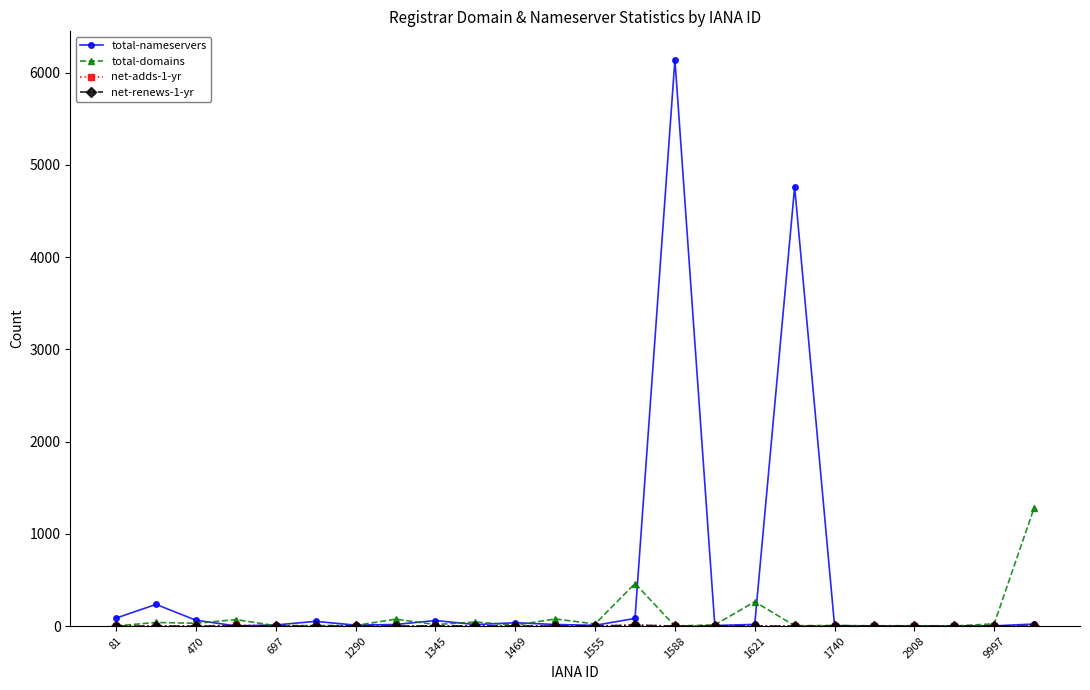

Which series has the widest spread of values?

total-nameservers